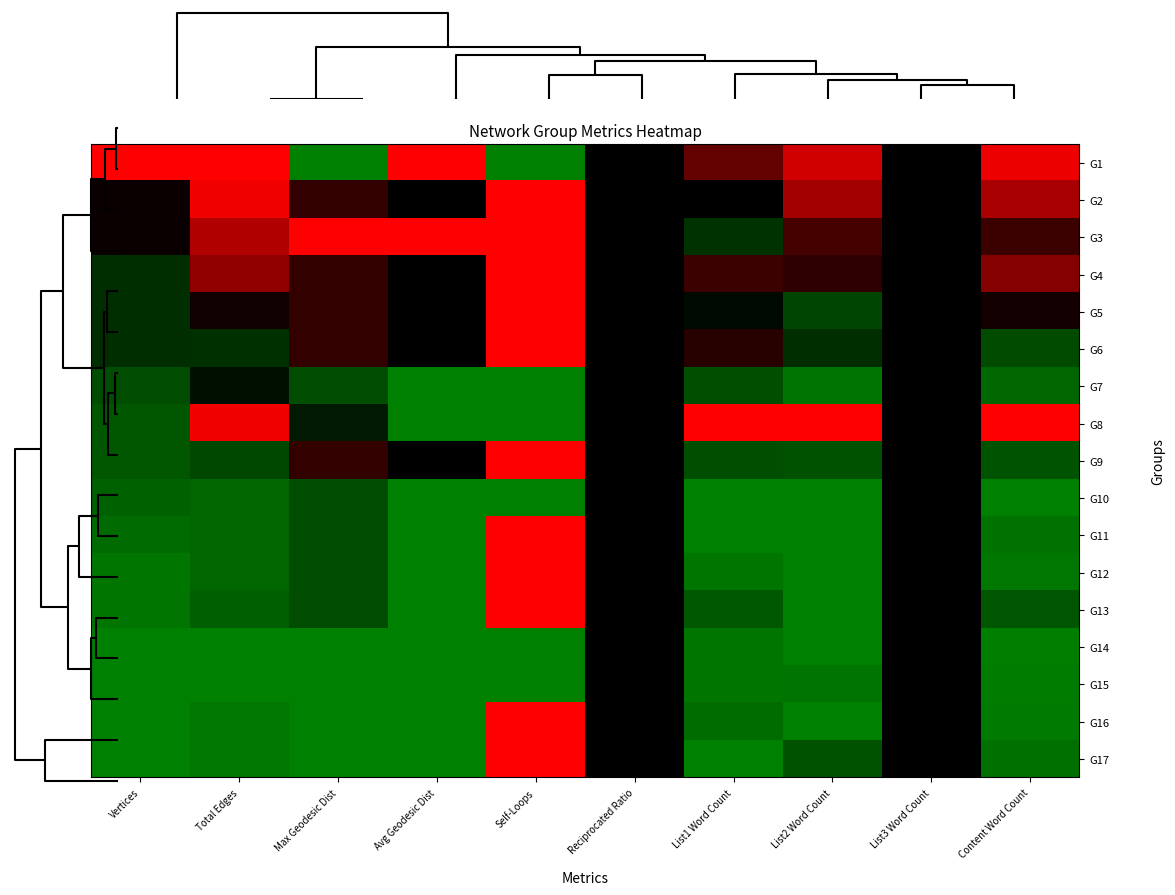

Reading right to left, extract all data points from this chart.

G1: Content Word Count=1.0	List3 Word Count=0.5	List2 Word Count=0.9	List1 Word Count=0.7	Reciprocated Ratio=0.5	Self-Loops=0.0	Avg Geodesic Dist=1.0	Max Geodesic Dist=0.0	Total Edges=1.0	Vertices=1.0
G2: Content Word Count=0.8	List3 Word Count=0.5	List2 Word Count=0.8	List1 Word Count=0.5	Reciprocated Ratio=0.5	Self-Loops=1.0	Avg Geodesic Dist=0.5	Max Geodesic Dist=0.6	Total Edges=1.0	Vertices=0.5
G3: Content Word Count=0.6	List3 Word Count=0.5	List2 Word Count=0.6	List1 Word Count=0.3	Reciprocated Ratio=0.5	Self-Loops=1.0	Avg Geodesic Dist=1.0	Max Geodesic Dist=1.0	Total Edges=0.8	Vertices=0.5
G4: Content Word Count=0.8	List3 Word Count=0.5	List2 Word Count=0.6	List1 Word Count=0.6	Reciprocated Ratio=0.5	Self-Loops=1.0	Avg Geodesic Dist=0.5	Max Geodesic Dist=0.6	Total Edges=0.8	Vertices=0.3
G5: Content Word Count=0.5	List3 Word Count=0.5	List2 Word Count=0.2	List1 Word Count=0.5	Reciprocated Ratio=0.5	Self-Loops=1.0	Avg Geodesic Dist=0.5	Max Geodesic Dist=0.6	Total Edges=0.5	Vertices=0.3
G6: Content Word Count=0.2	List3 Word Count=0.5	List2 Word Count=0.3	List1 Word Count=0.6	Reciprocated Ratio=0.5	Self-Loops=1.0	Avg Geodesic Dist=0.5	Max Geodesic Dist=0.6	Total Edges=0.3	Vertices=0.3
G7: Content Word Count=0.1	List3 Word Count=0.5	List2 Word Count=0.0	List1 Word Count=0.2	Reciprocated Ratio=0.5	Self-Loops=0.0	Avg Geodesic Dist=0.0	Max Geodesic Dist=0.2	Total Edges=0.4	Vertices=0.2
G8: Content Word Count=1.0	List3 Word Count=0.5	List2 Word Count=1.0	List1 Word Count=1.0	Reciprocated Ratio=0.5	Self-Loops=0.0	Avg Geodesic Dist=0.0	Max Geodesic Dist=0.4	Total Edges=1.0	Vertices=0.2
G9: Content Word Count=0.2	List3 Word Count=0.5	List2 Word Count=0.2	List1 Word Count=0.2	Reciprocated Ratio=0.5	Self-Loops=1.0	Avg Geodesic Dist=0.5	Max Geodesic Dist=0.6	Total Edges=0.2	Vertices=0.2
G10: Content Word Count=0.0	List3 Word Count=0.5	List2 Word Count=0.0	List1 Word Count=0.0	Reciprocated Ratio=0.5	Self-Loops=0.0	Avg Geodesic Dist=0.0	Max Geodesic Dist=0.2	Total Edges=0.1	Vertices=0.1
G11: Content Word Count=0.1	List3 Word Count=0.5	List2 Word Count=0.0	List1 Word Count=0.0	Reciprocated Ratio=0.5	Self-Loops=1.0	Avg Geodesic Dist=0.0	Max Geodesic Dist=0.2	Total Edges=0.1	Vertices=0.1
G12: Content Word Count=0.0	List3 Word Count=0.5	List2 Word Count=0.0	List1 Word Count=0.0	Reciprocated Ratio=0.5	Self-Loops=1.0	Avg Geodesic Dist=0.0	Max Geodesic Dist=0.2	Total Edges=0.1	Vertices=0.0
G13: Content Word Count=0.2	List3 Word Count=0.5	List2 Word Count=0.0	List1 Word Count=0.2	Reciprocated Ratio=0.5	Self-Loops=1.0	Avg Geodesic Dist=0.0	Max Geodesic Dist=0.2	Total Edges=0.1	Vertices=0.0
G14: Content Word Count=0.0	List3 Word Count=0.5	List2 Word Count=0.0	List1 Word Count=0.0	Reciprocated Ratio=0.5	Self-Loops=0.0	Avg Geodesic Dist=0.0	Max Geodesic Dist=0.0	Total Edges=0.0	Vertices=0.0
G15: Content Word Count=0.0	List3 Word Count=0.5	List2 Word Count=0.0	List1 Word Count=0.0	Reciprocated Ratio=0.5	Self-Loops=0.0	Avg Geodesic Dist=0.0	Max Geodesic Dist=0.0	Total Edges=0.0	Vertices=0.0
G16: Content Word Count=0.0	List3 Word Count=0.5	List2 Word Count=0.0	List1 Word Count=0.1	Reciprocated Ratio=0.5	Self-Loops=1.0	Avg Geodesic Dist=0.0	Max Geodesic Dist=0.0	Total Edges=0.0	Vertices=0.0
G17: Content Word Count=0.1	List3 Word Count=0.5	List2 Word Count=0.2	List1 Word Count=0.0	Reciprocated Ratio=0.5	Self-Loops=1.0	Avg Geodesic Dist=0.0	Max Geodesic Dist=0.0	Total Edges=0.0	Vertices=0.0